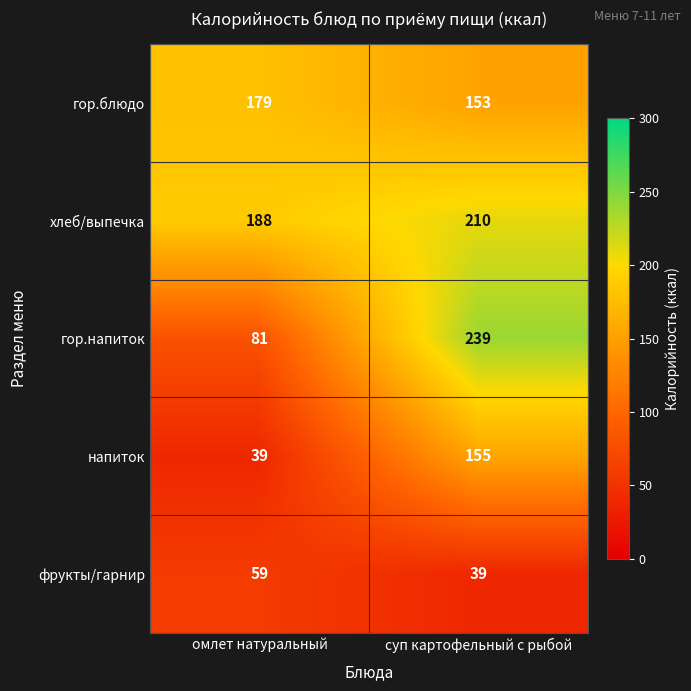

How many distinct data groups are displayed?

5